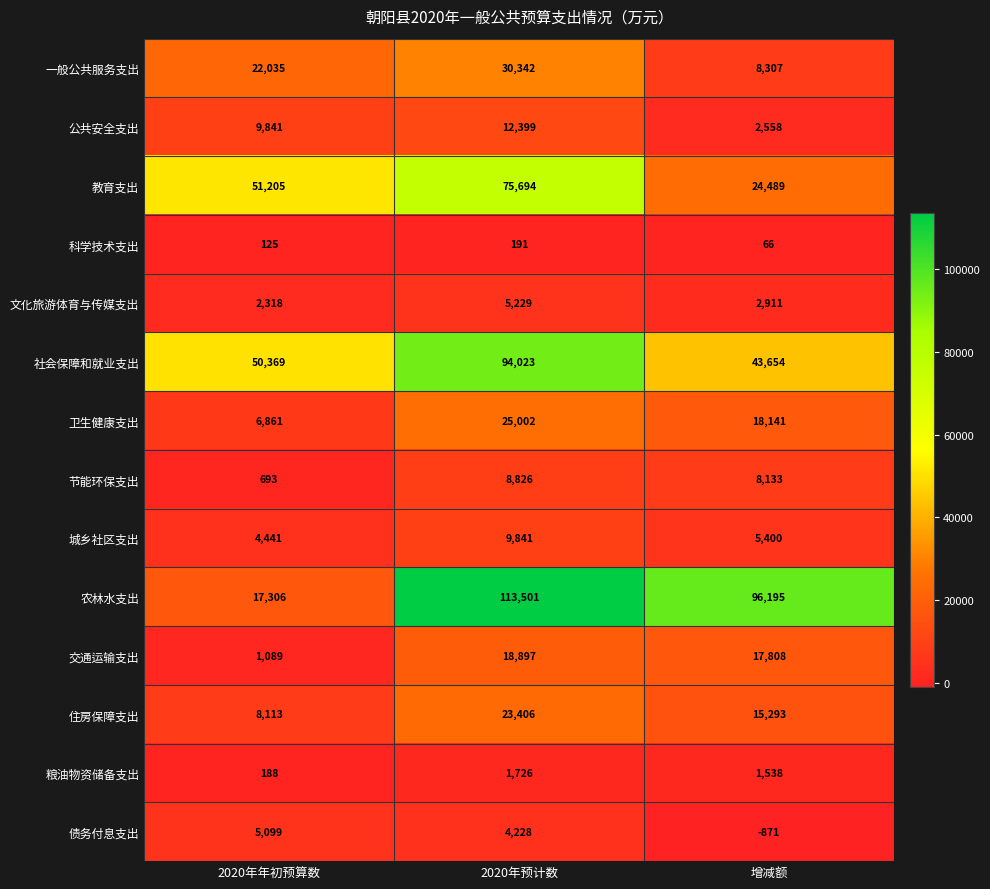

Which series has the largest range (max minus min)?

农林水支出